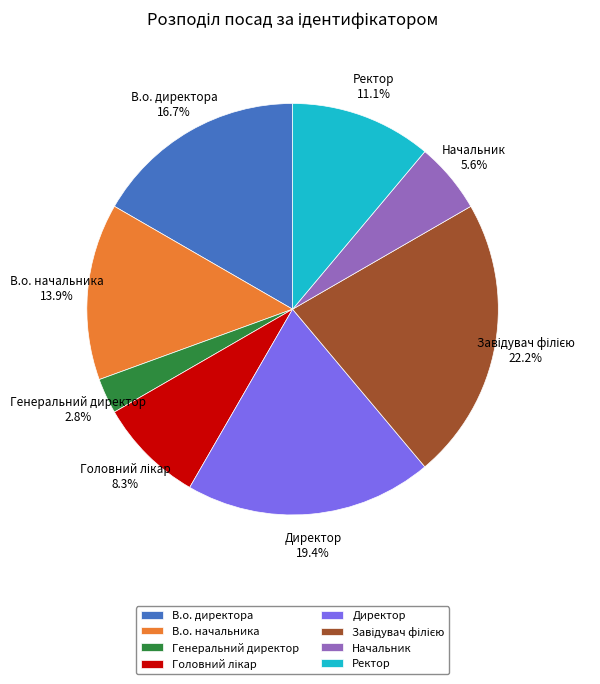

Which category has the smallest portion of the pie?

Генеральний директор